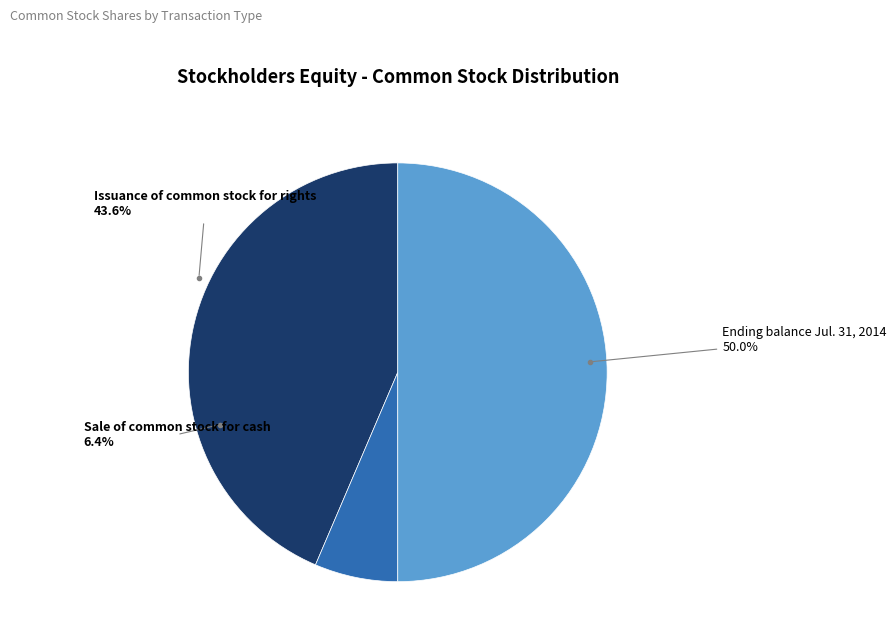

The Ending balance Jul. 31, 2014 slice represents 41% of the pie. True or false?

False